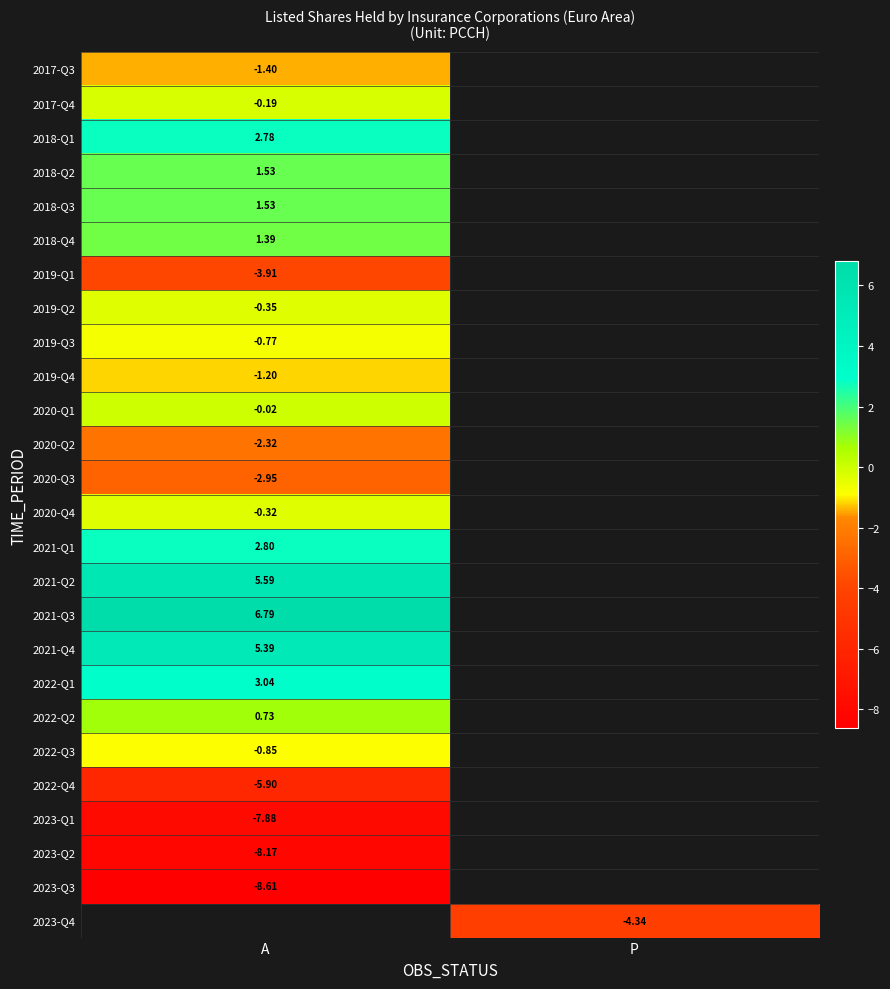

At how many categories does at least one series exceed 1?

1